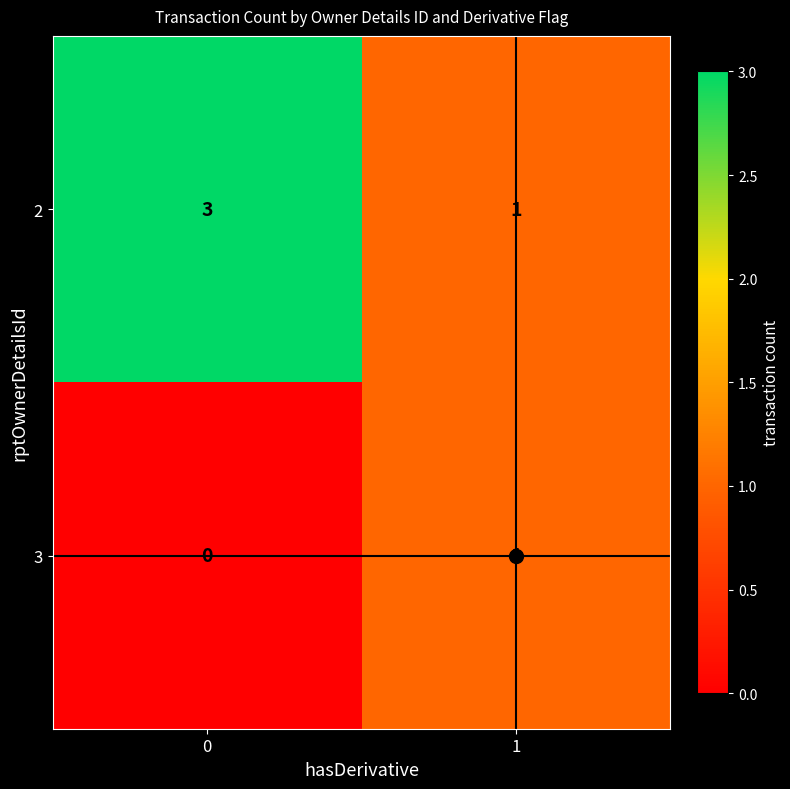

Is it true that 2 equals 2 at 0?

False